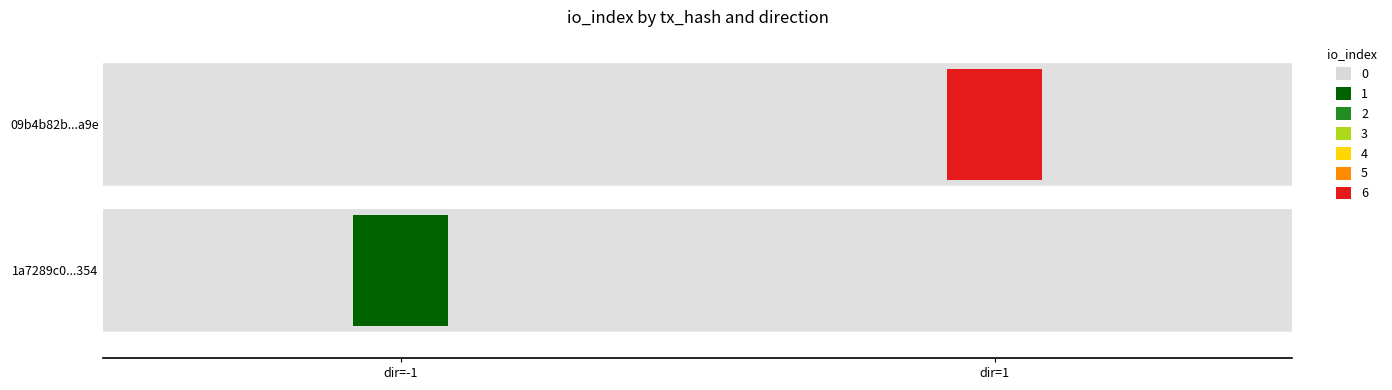

Which series has the largest total across all categories?

09b4b82b5a3205a3fd5f8aea2f6b90e71ba74a9